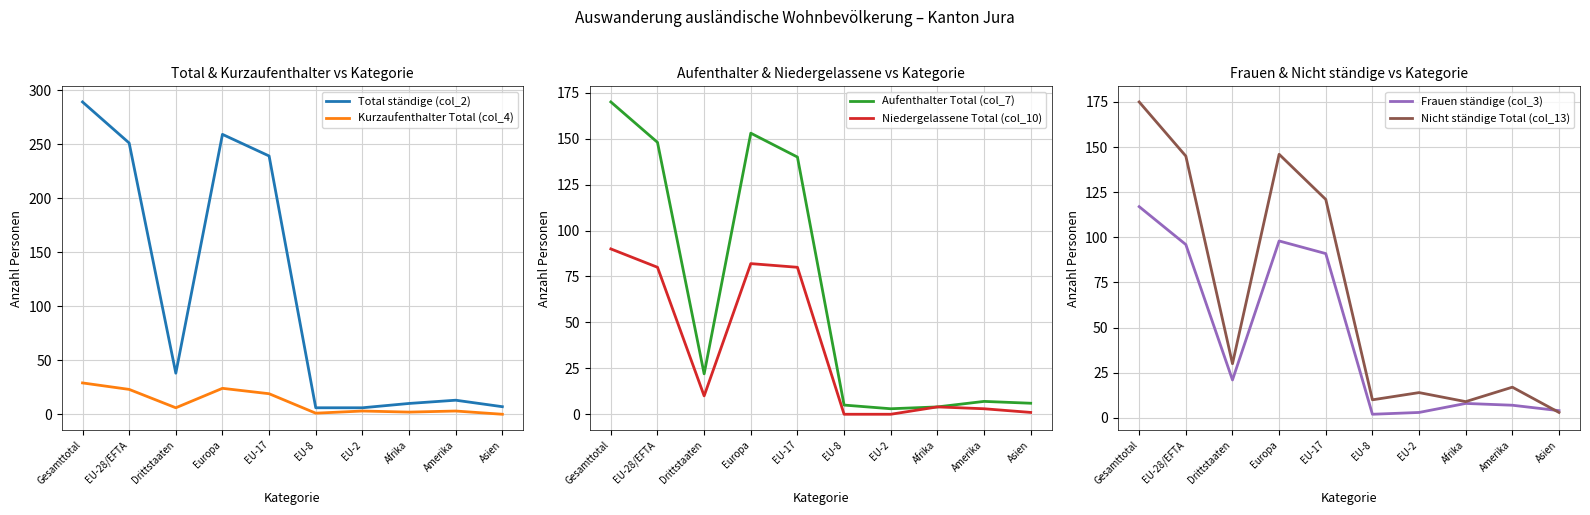

Where is Nicht ständige Total (col_13) nearest to the value 89?

EU-17